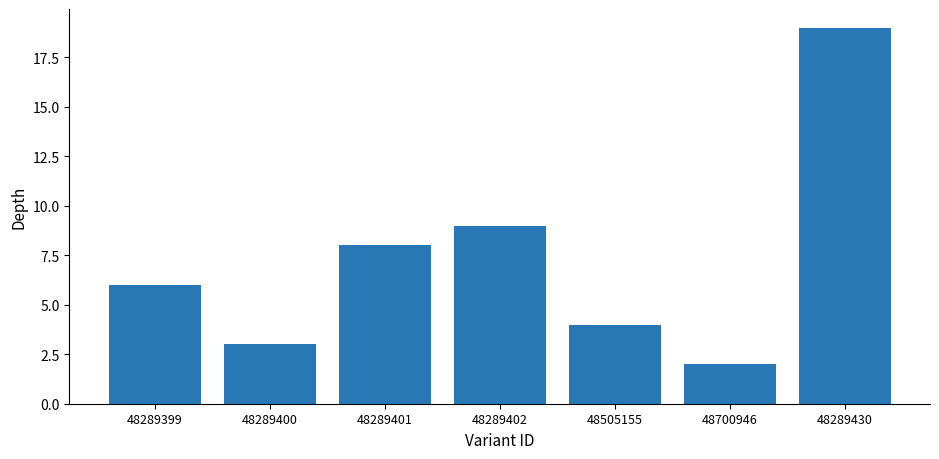

Approximately how many times larger is the value at 48700946 compared to 48289400?

0.7